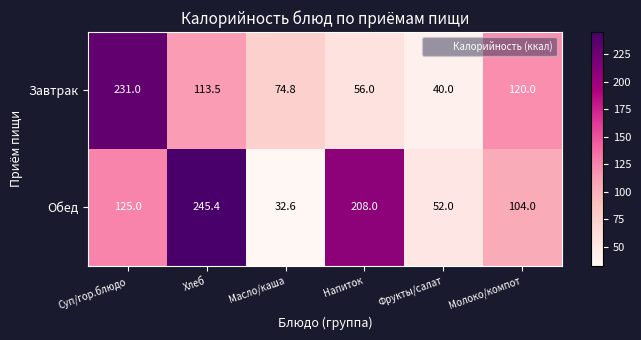

Reading left to right, what are all the values shown in this chart?

Завтрак: Суп/гор.блюдо=231.0	Хлеб=113.5	Масло/каша=74.8	Напиток=56.0	Фрукты/салат=40.0	Молоко/компот=120.0
Обед: Суп/гор.блюдо=125.0	Хлеб=245.4	Масло/каша=32.6	Напиток=208.0	Фрукты/салат=52.0	Молоко/компот=104.0